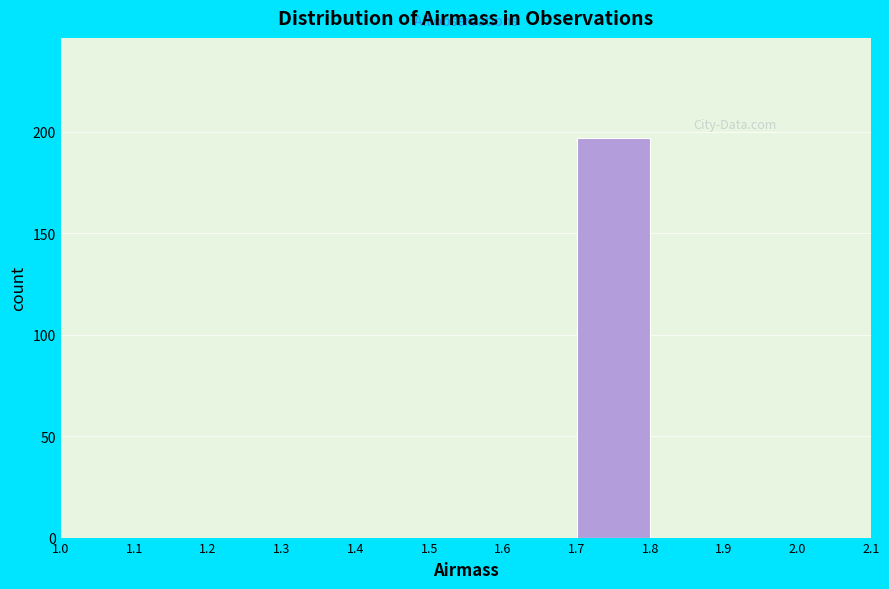

Reading left to right, transcribe this chart: for each bar, give the range it covers on the x-axis and its height. The values are not printed on the chart, so give them approximately, as read against the axis.

1.0 to 1.1: 0
1.1 to 1.2: 0
1.2 to 1.3: 0
1.3 to 1.4: 0
1.4 to 1.5: 0
1.5 to 1.6: 0
1.6 to 1.7: 0
1.7 to 1.8: 195
1.8 to 1.9: 0
1.9 to 2.0: 0
2.0 to 2.1: 0